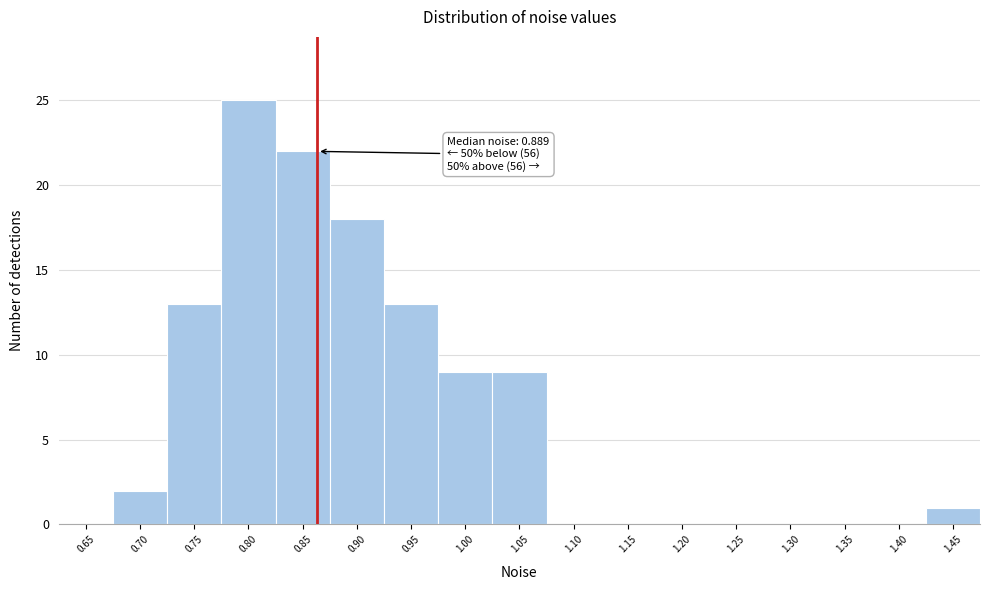

Reading left to right, transcribe all the data shown in this chart.

0.65=0	0.70=2	0.75=13	0.80=25	0.85=22	0.90=18	0.95=13	1.00=9	1.05=9	1.10=0	1.15=0	1.20=0	1.25=0	1.30=0	1.35=0	1.40=0	1.45=1